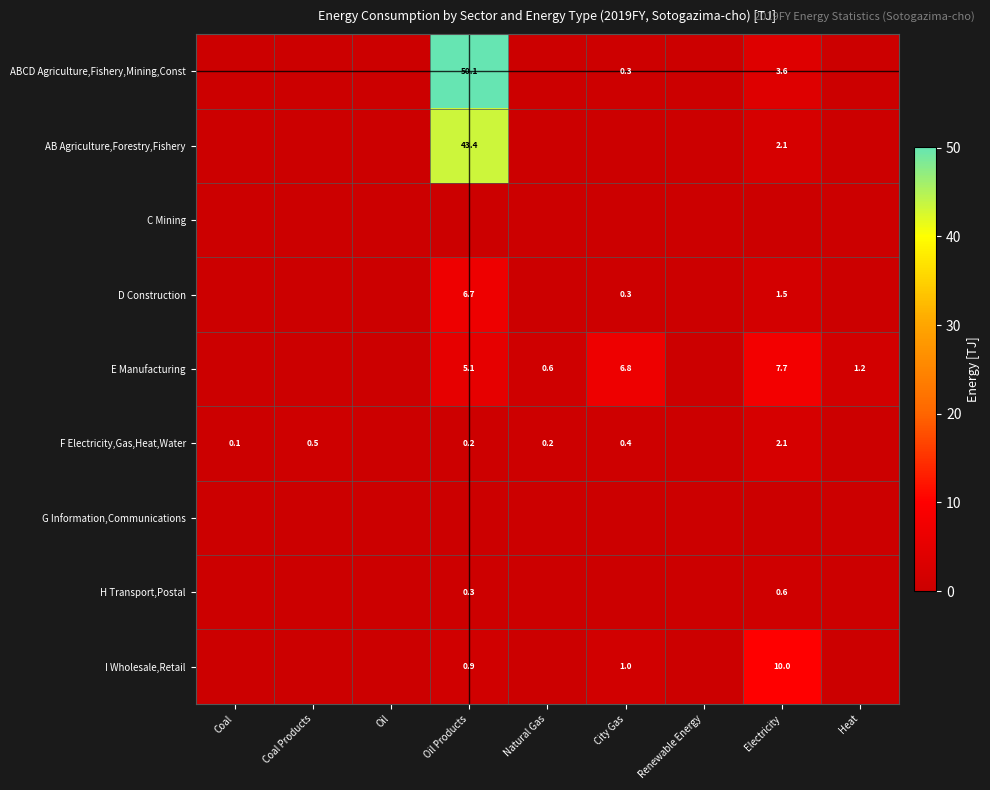

Is it true that I Wholesale,Retail equals 0.2 at City Gas?

False